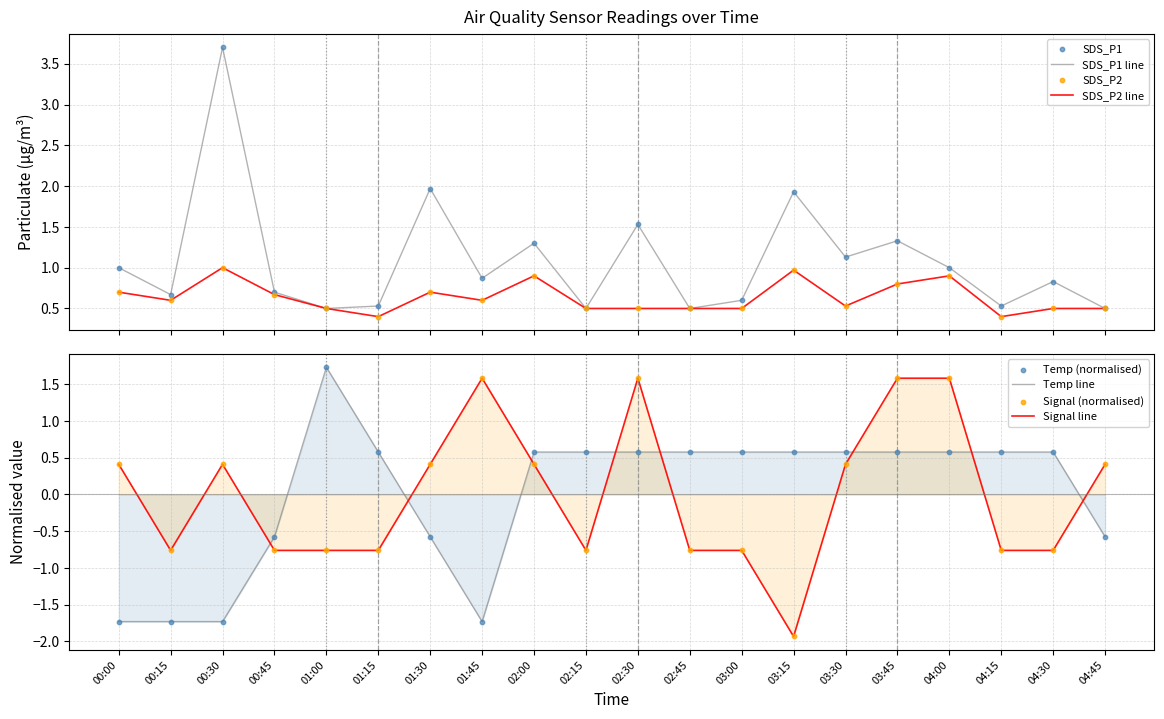

What are all the series names shown in the legend?

SDS_P1, SDS_P2, Temp, Signal